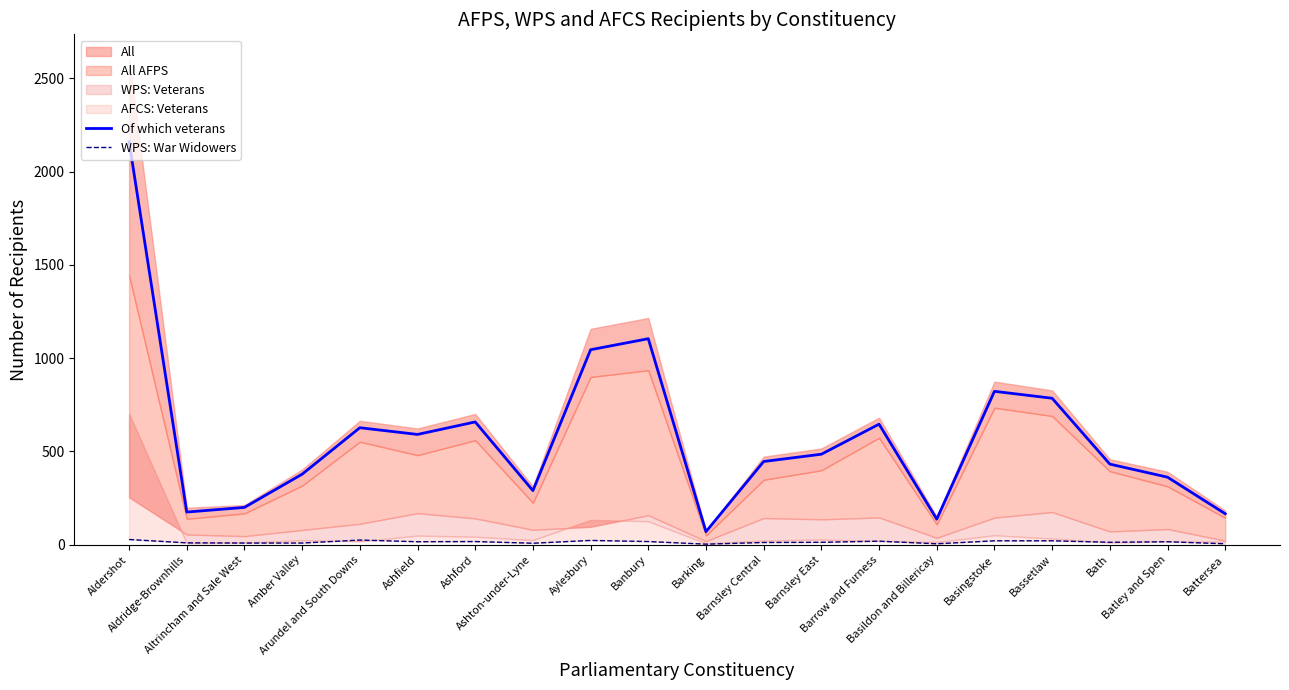

True or false: WPS: War Widowers and Of which veterans intersect in this chart.

False